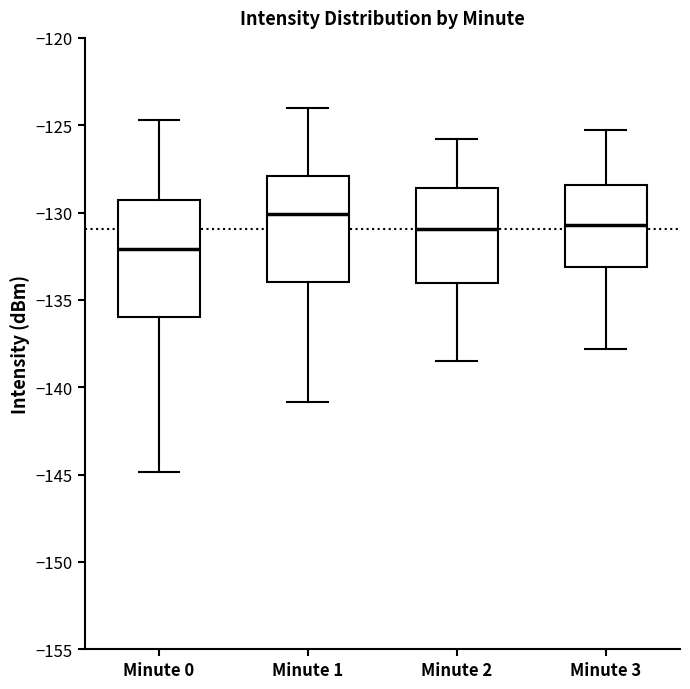

Reading left to right, read every box against the y-axis: the position of its median line, the range the box covers, and the ends of its whiskers. The values are not printed on the chart, so give them approximately, as read against the axis.

Minute 0: median -132.0, box -136.0 to -129.5, whiskers -145.0 to -124.5
Minute 1: median -130.0, box -134.0 to -128.0, whiskers -141.0 to -124.0
Minute 2: median -131.0, box -134.0 to -128.5, whiskers -138.5 to -126.0
Minute 3: median -130.5, box -133.0 to -128.5, whiskers -138.0 to -125.5